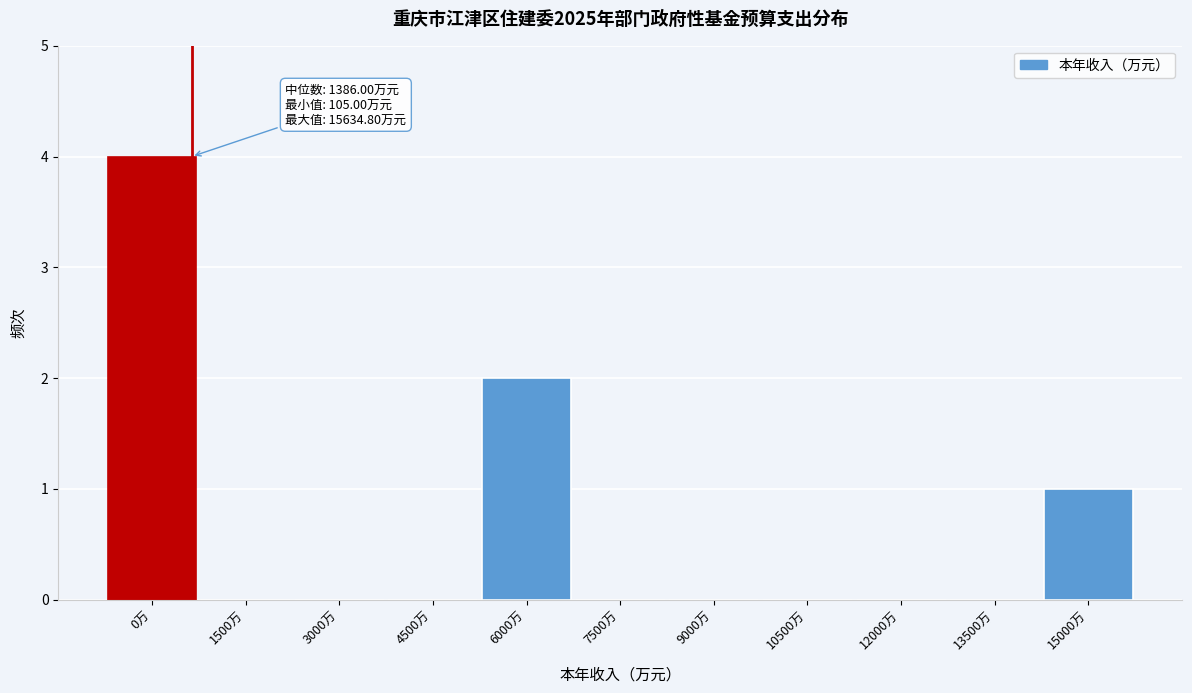

Reading right to left, transcribe all the data shown in this chart.

15000万=1	13500万=0	12000万=0	10500万=0	9000万=0	7500万=0	6000万=2	4500万=0	3000万=0	1500万=0	0万=4